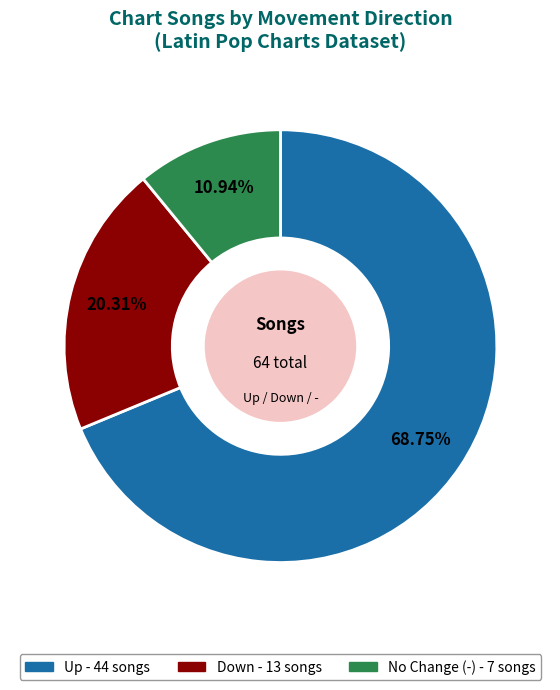

Does any single category account for the majority?

Yes